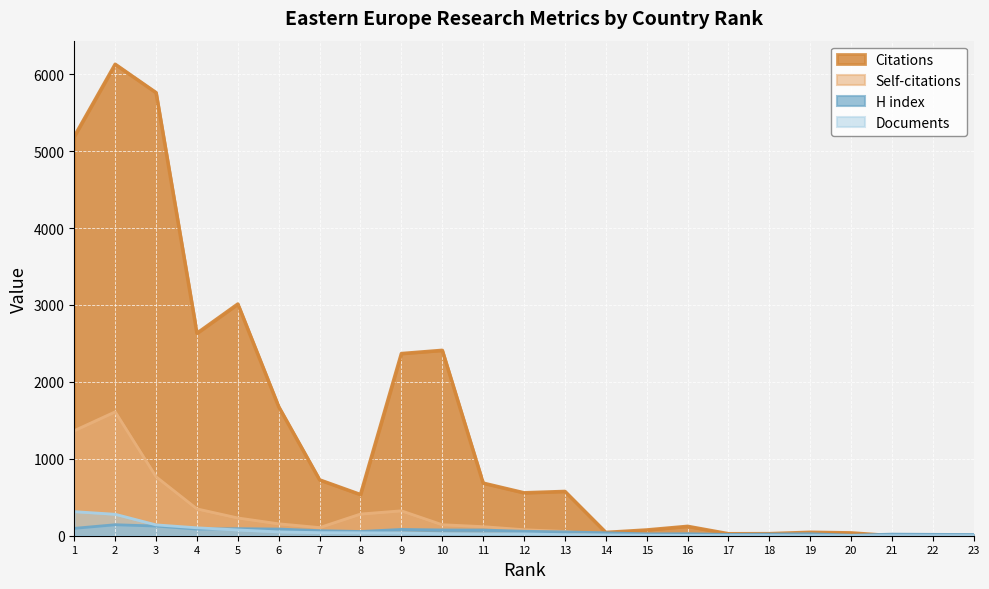

Which series has the largest total across all categories?

Citations